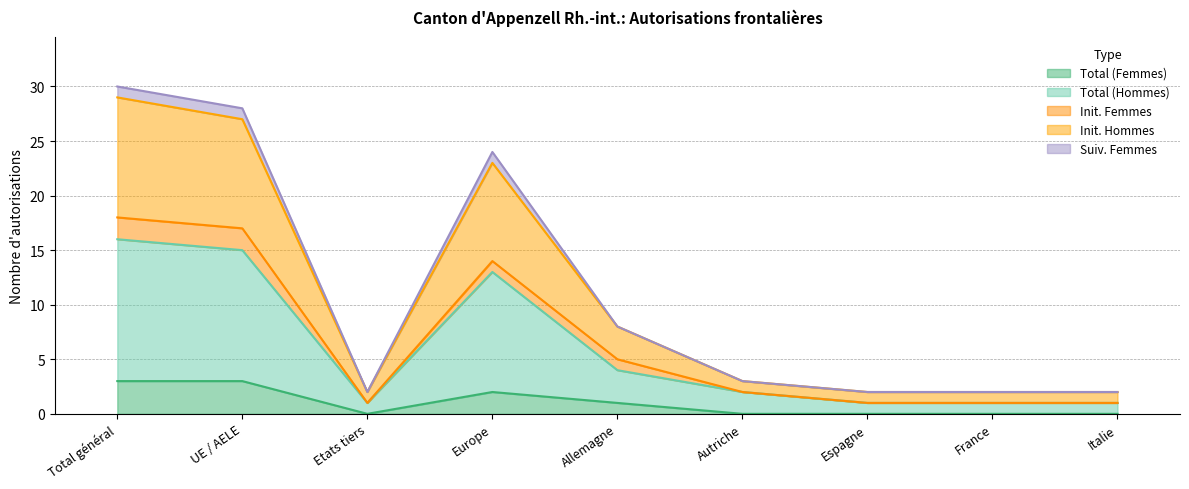

At which label does Init. Hommes reach its peak?

Total général